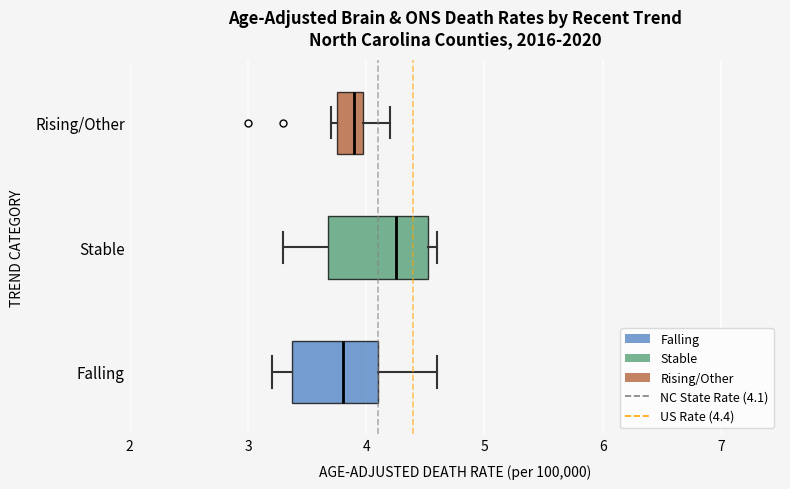

Reading bottom to top, read every box against the x-axis: the position of its median line, the range the box covers, and the ends of its whiskers. The values are not printed on the chart, so give them approximately, as read against the axis.

Falling: median 3.8, box 3.4 to 4.1, whiskers 3.2 to 4.6
Stable: median 4.3, box 3.7 to 4.5, whiskers 3.3 to 4.6
Rising/Other: median 3.9, box 3.8 to 4.0, whiskers 3.7 to 4.2